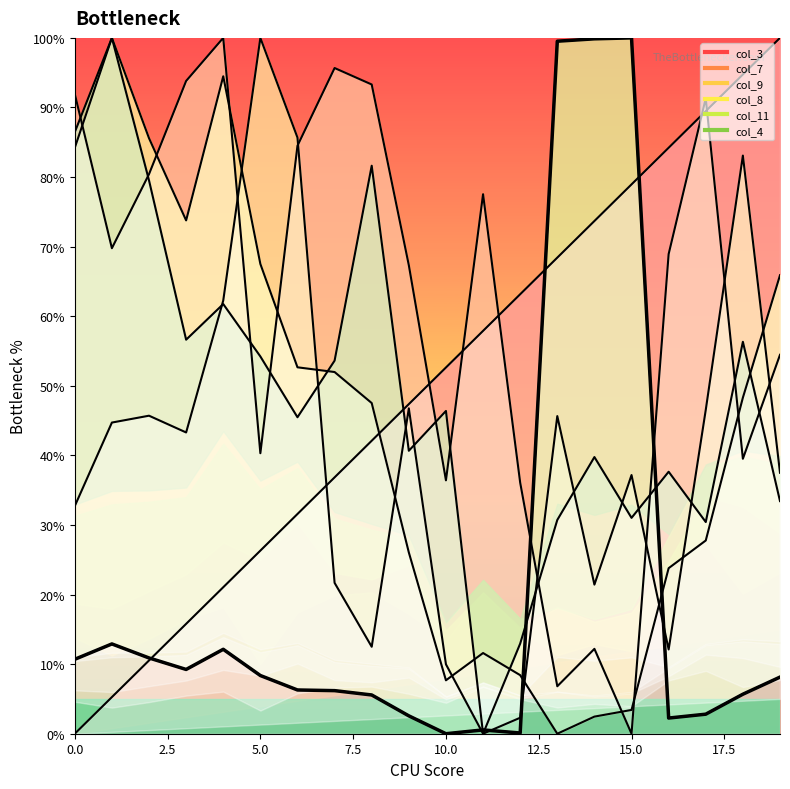

What is the value of the col_4 point at the 11th from the left?

46.4